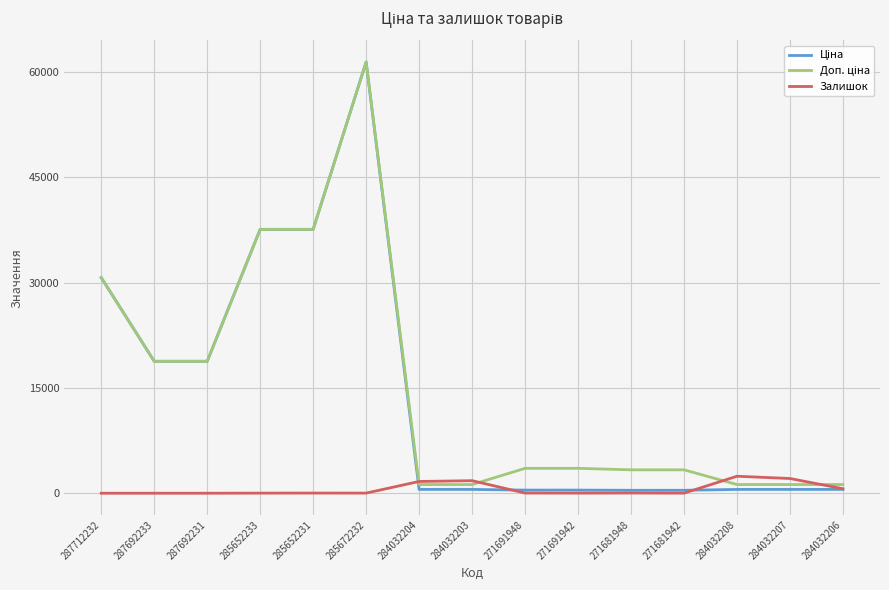

What is the total value across all series at 287692233?

37593.6